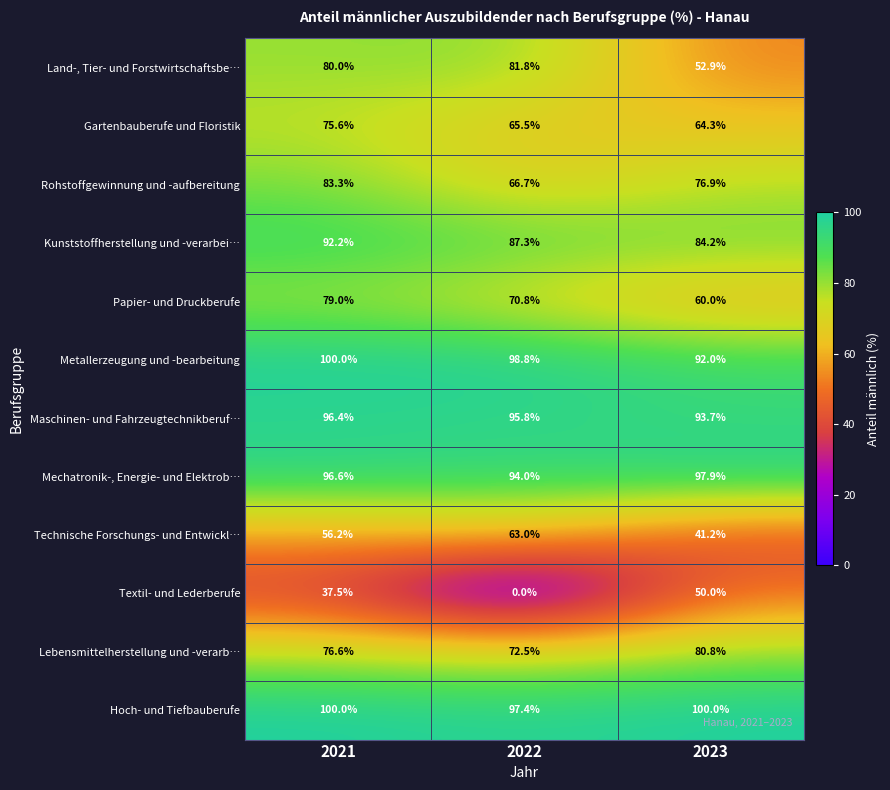

At 2022, list the series in order from largest to smallest.

Metallerzeugung und -bearbeitung, Hoch- und Tiefbauberufe, Maschinen- und Fahrzeugtechnikberuf…, Mechatronik-, Energie- und Elektrob…, Kunststoffherstellung und -verarbei…, Land-, Tier- und Forstwirtschaftsbe…, Lebensmittelherstellung und -verarb…, Papier- und Druckberufe, Rohstoffgewinnung und -aufbereitung, Gartenbauberufe und Floristik, Technische Forschungs- und Entwickl…, Textil- und Lederberufe